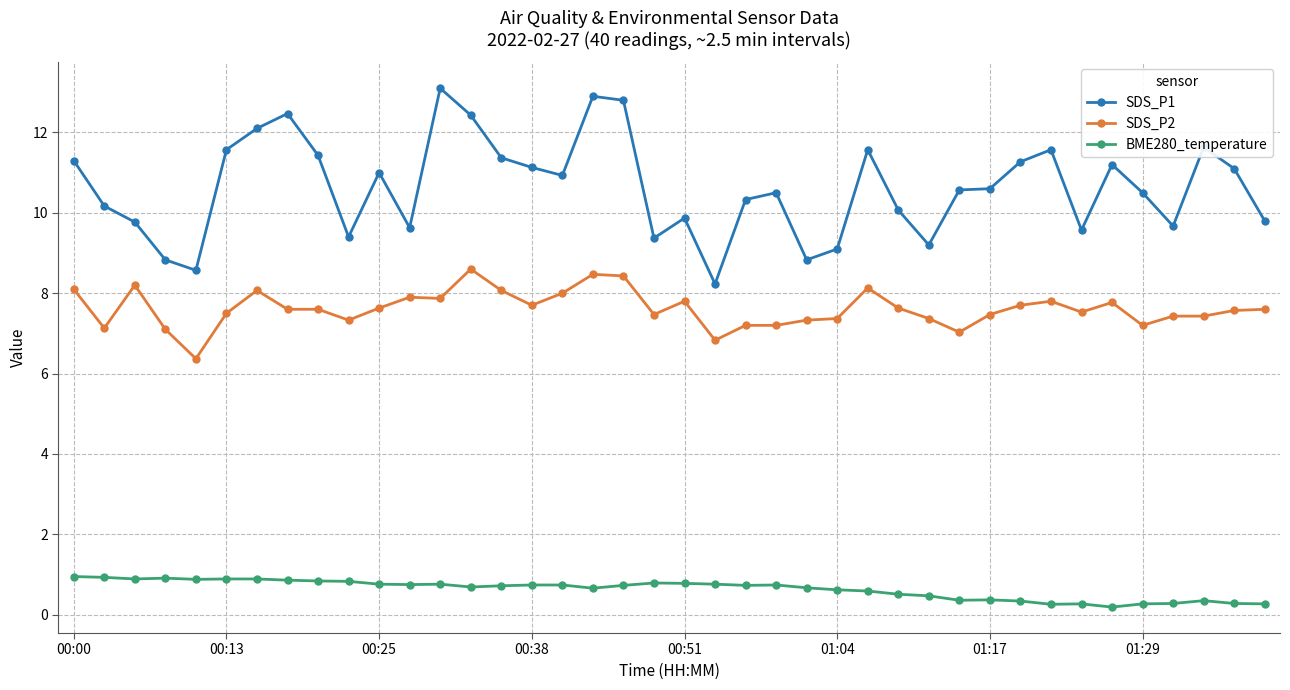

What is the value of the SDS_P2 point at the 22nd from the left?

6.8